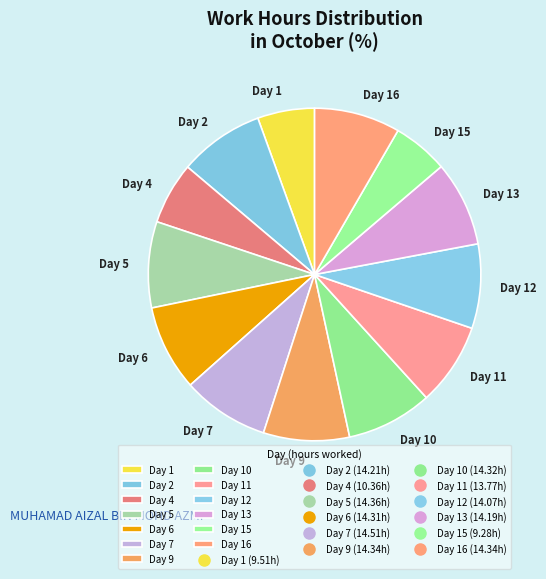

Approximately how many times larger is the value at Day 2 compared to Day 9?

1.0